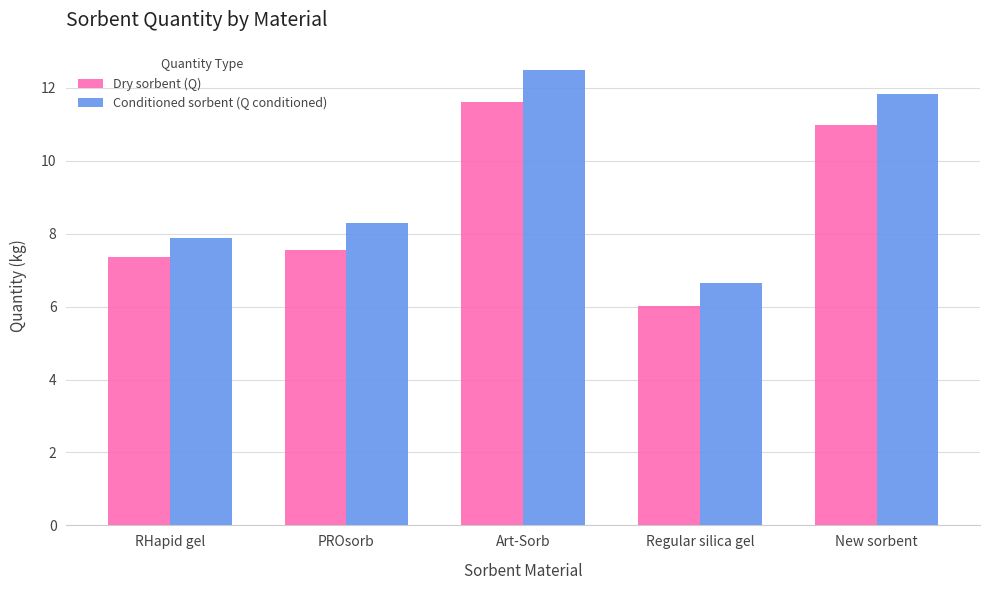

Rank the categories by Conditioned sorbent (Q conditioned) value from lowest to highest.

Regular silica gel, RHapid gel, PROsorb, New sorbent, Art-Sorb